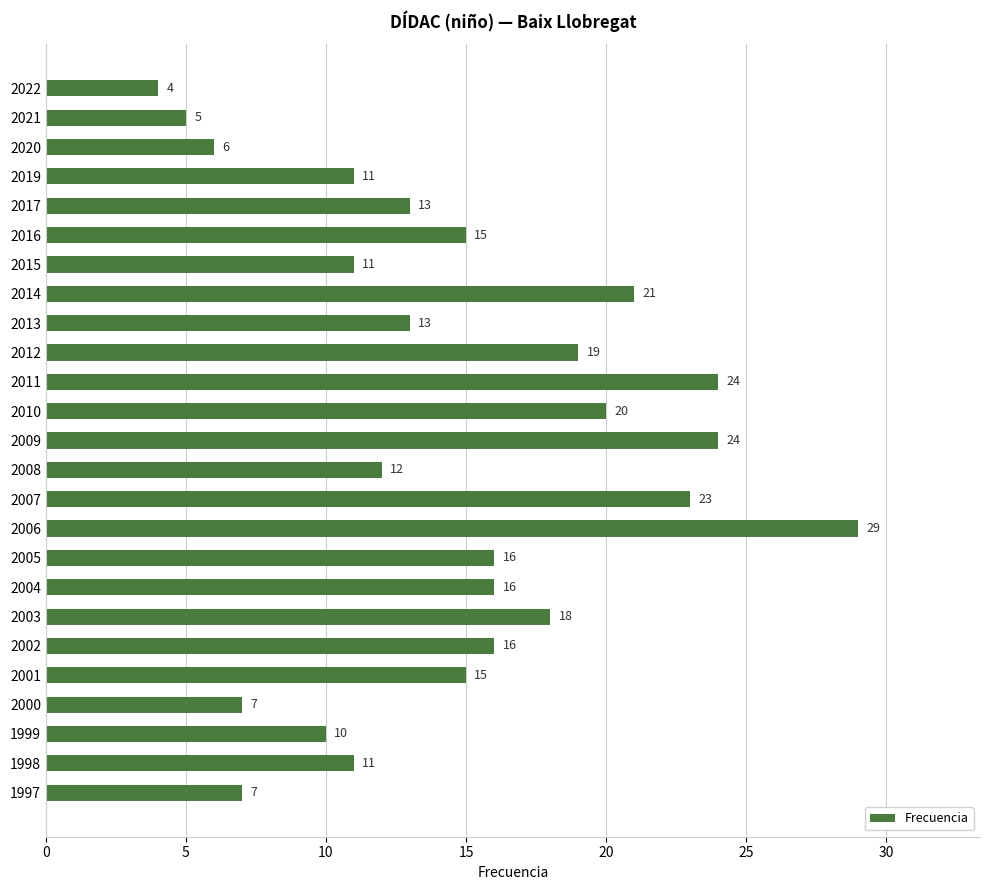

Are the bars grouped side by side (vs. stacked)?

No